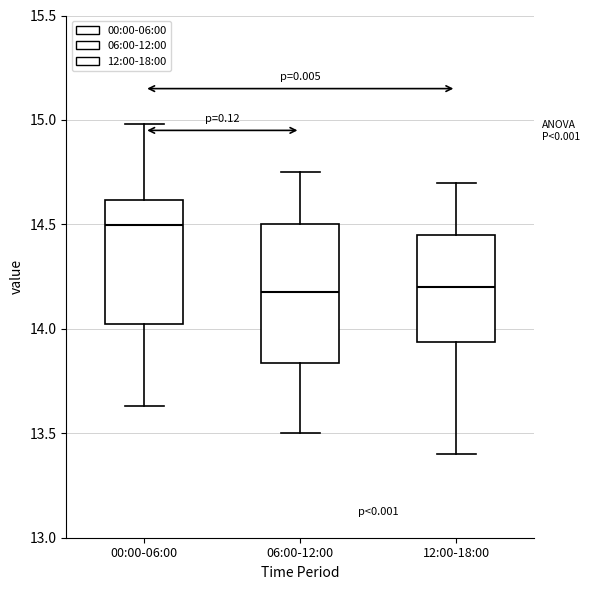

Reading left to right, read every box against the y-axis: the position of its median line, the range the box covers, and the ends of its whiskers. The values are not printed on the chart, so give them approximately, as read against the axis.

00:00-06:00: median 14.50, box 14.05 to 14.60, whiskers 13.65 to 15.00
06:00-12:00: median 14.20, box 13.85 to 14.50, whiskers 13.50 to 14.75
12:00-18:00: median 14.20, box 13.95 to 14.45, whiskers 13.40 to 14.70